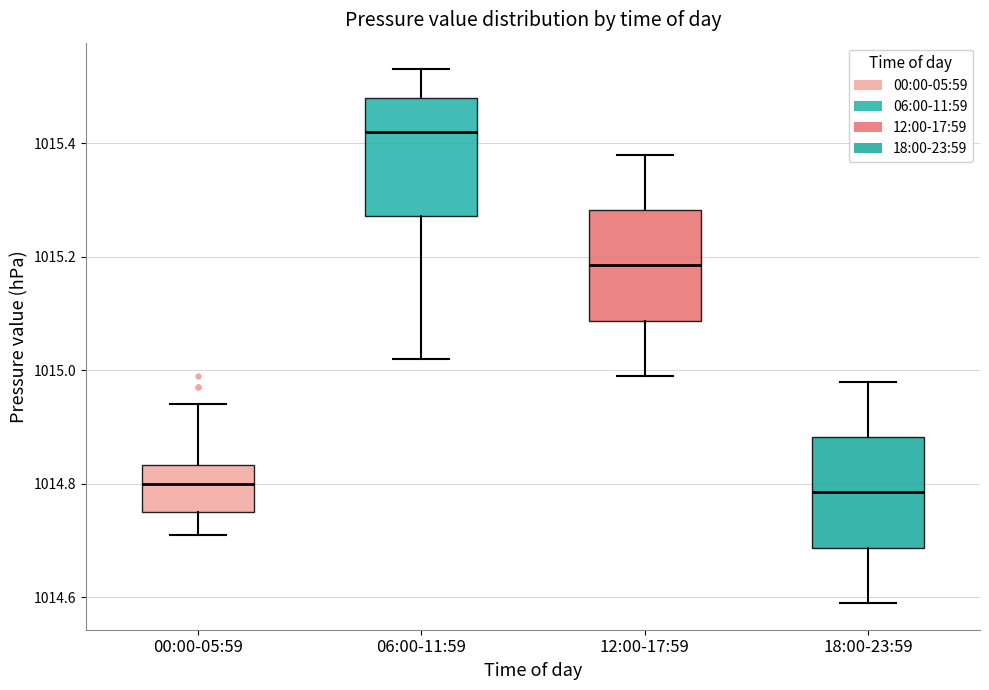

Reading left to right, transcribe this box plot: for each box, give where its median line is, the range the box spans, and where its two whiskers end, as read against the y-axis. The values are not printed on the chart, so give them approximately, as read against the axis.

00:00-05:59: median 1014.80, box 1014.76 to 1014.84, whiskers 1014.72 to 1014.94
06:00-11:59: median 1015.42, box 1015.28 to 1015.48, whiskers 1015.02 to 1015.54
12:00-17:59: median 1015.18, box 1015.08 to 1015.28, whiskers 1015.00 to 1015.38
18:00-23:59: median 1014.78, box 1014.68 to 1014.88, whiskers 1014.60 to 1014.98